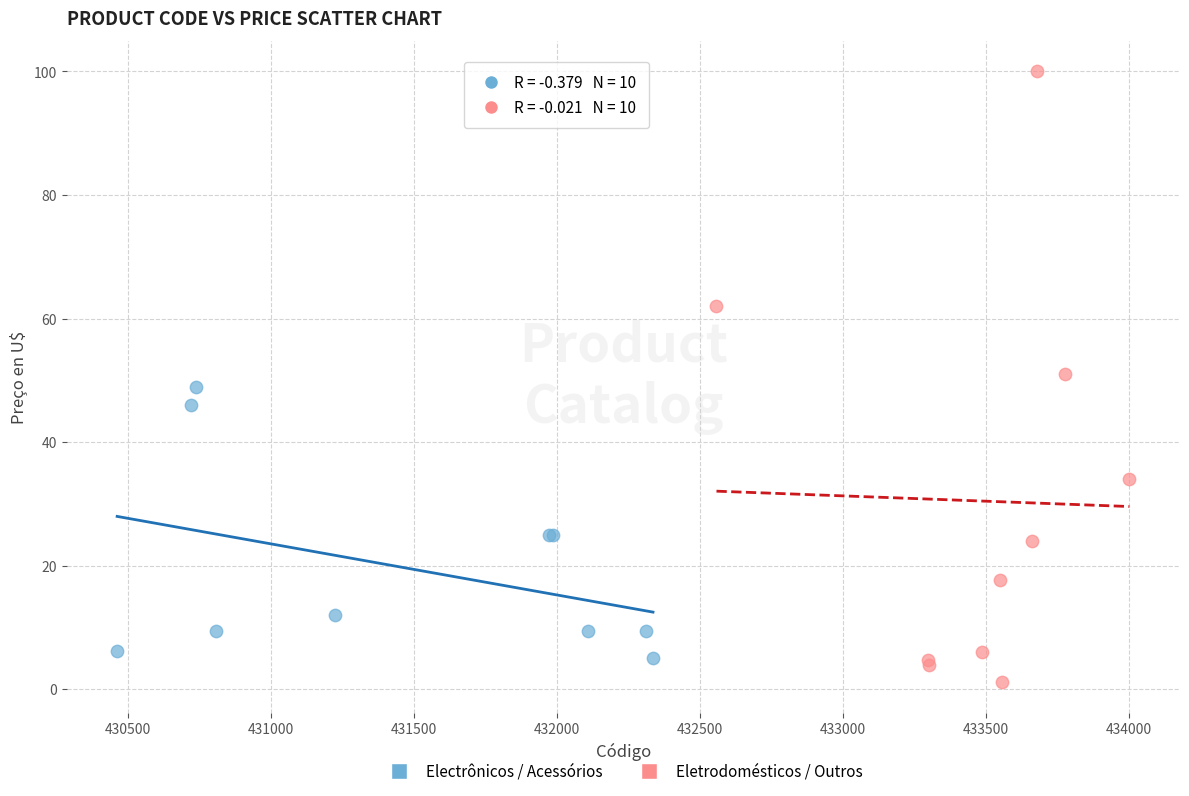

Which series reaches the maximum Y coordinate?

Eletrodomésticos / Outros